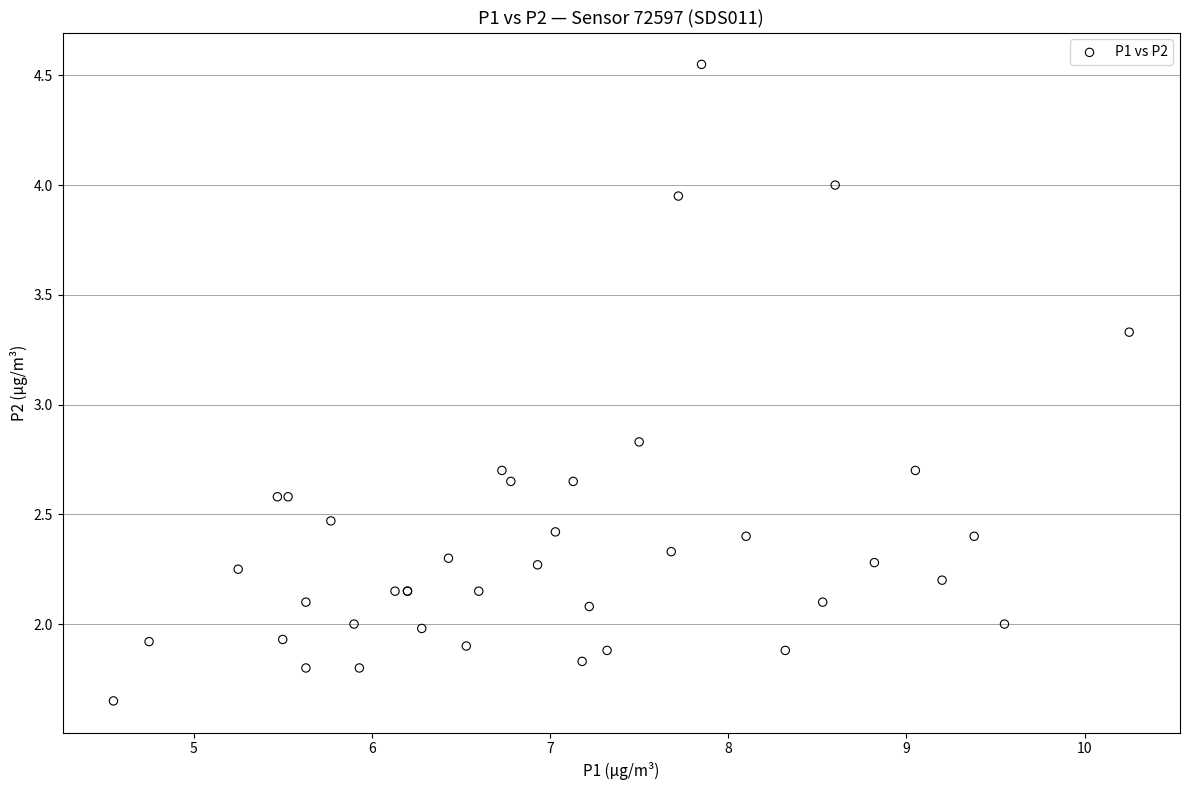

What Y value in the scatter plot is closest to 3?

2.8